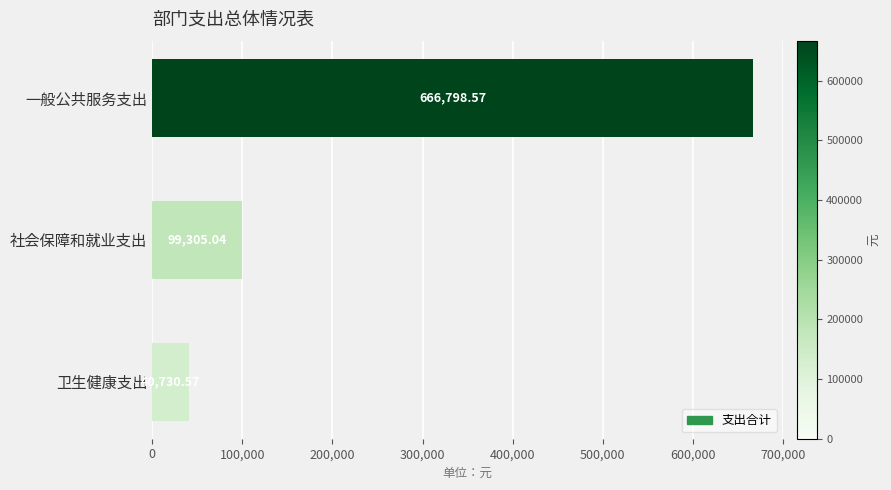

Approximately how many times larger is the value at 一般公共服务支出 compared to 卫生健康支出?

16.4